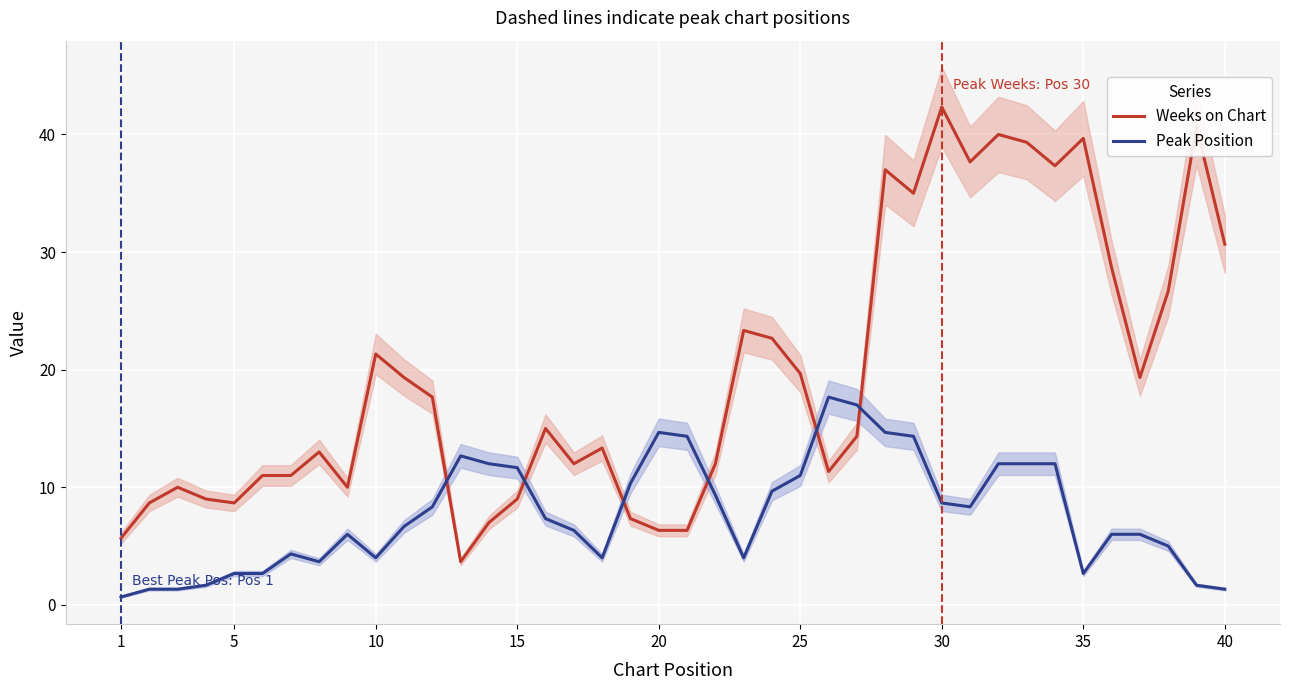

True or false: Peak Position and Weeks on Chart intersect in this chart.

True